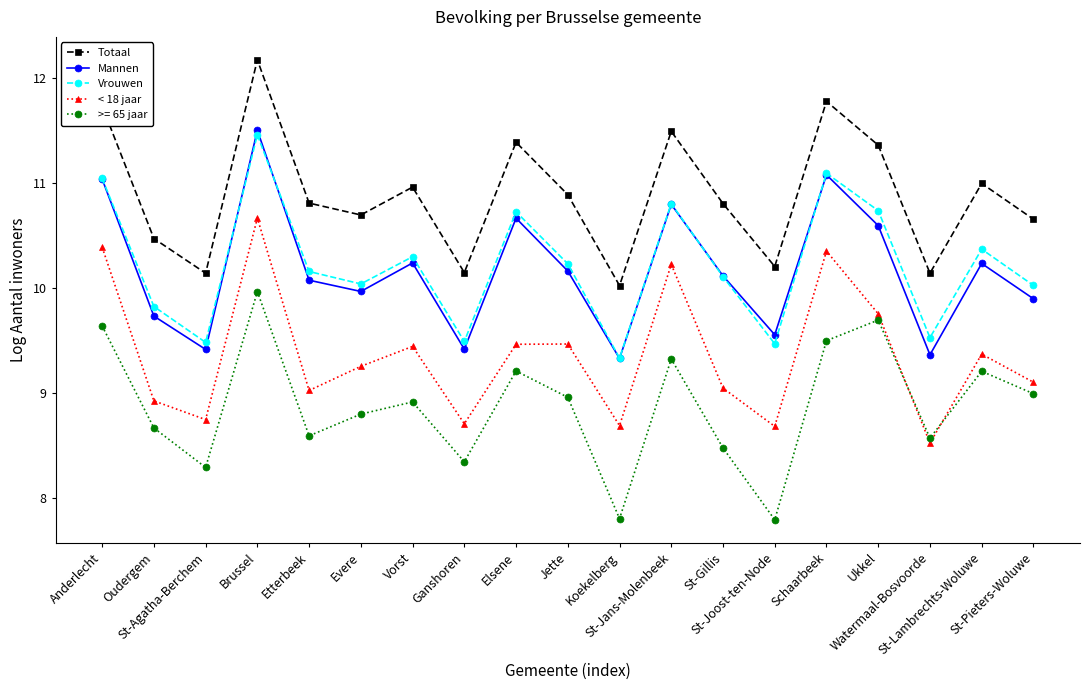

List the series in order of their peak value, lowest first.

>= 65 jaar, < 18 jaar, Vrouwen, Mannen, Totaal